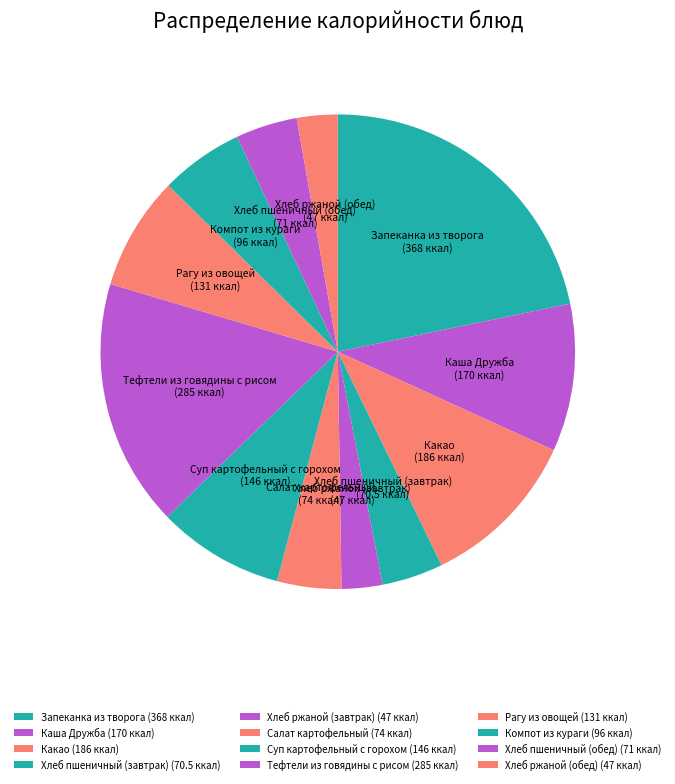

Count the number of slices in the pie.

12